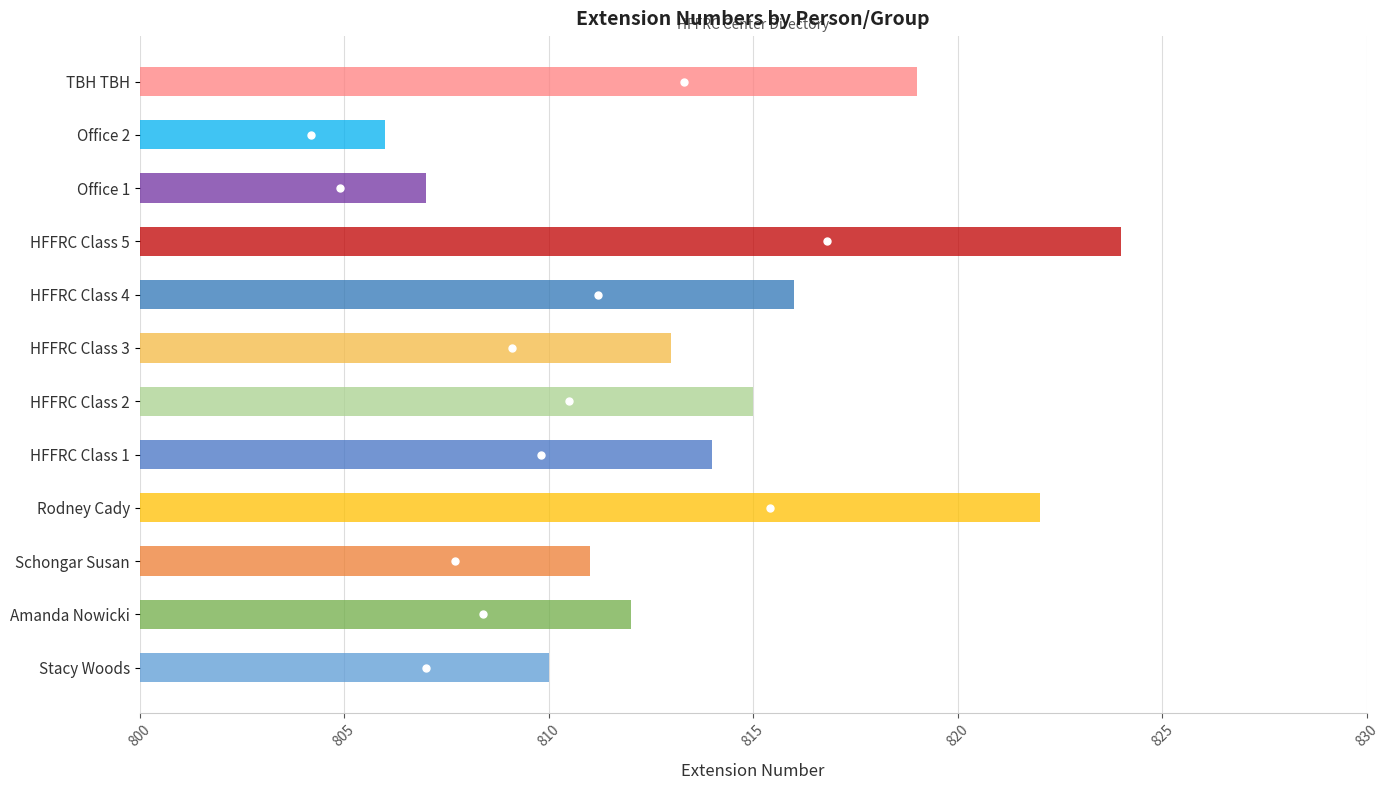

Reading right to left, list all the values displayed in this chart.

819	806	807	824	816	813	815	814	822	811	812	810